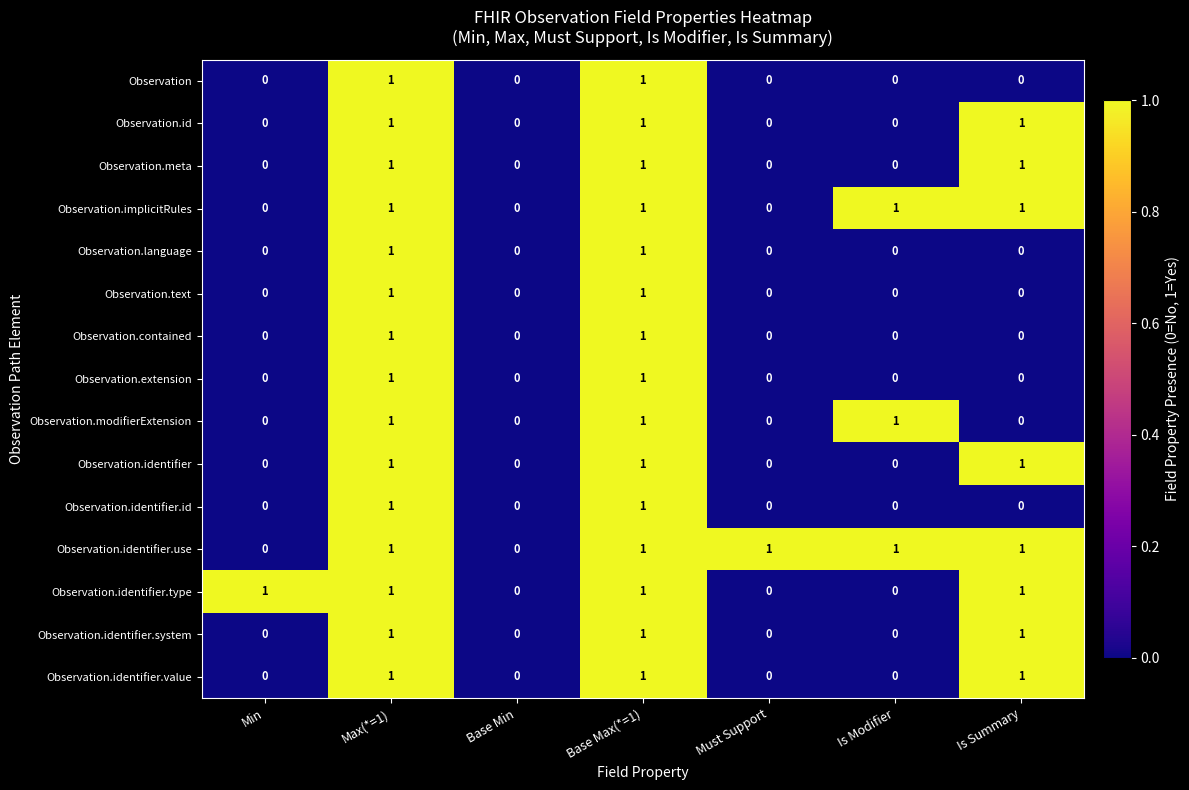

The value of Observation.id at Max(*=1) is 1. True or false?

True